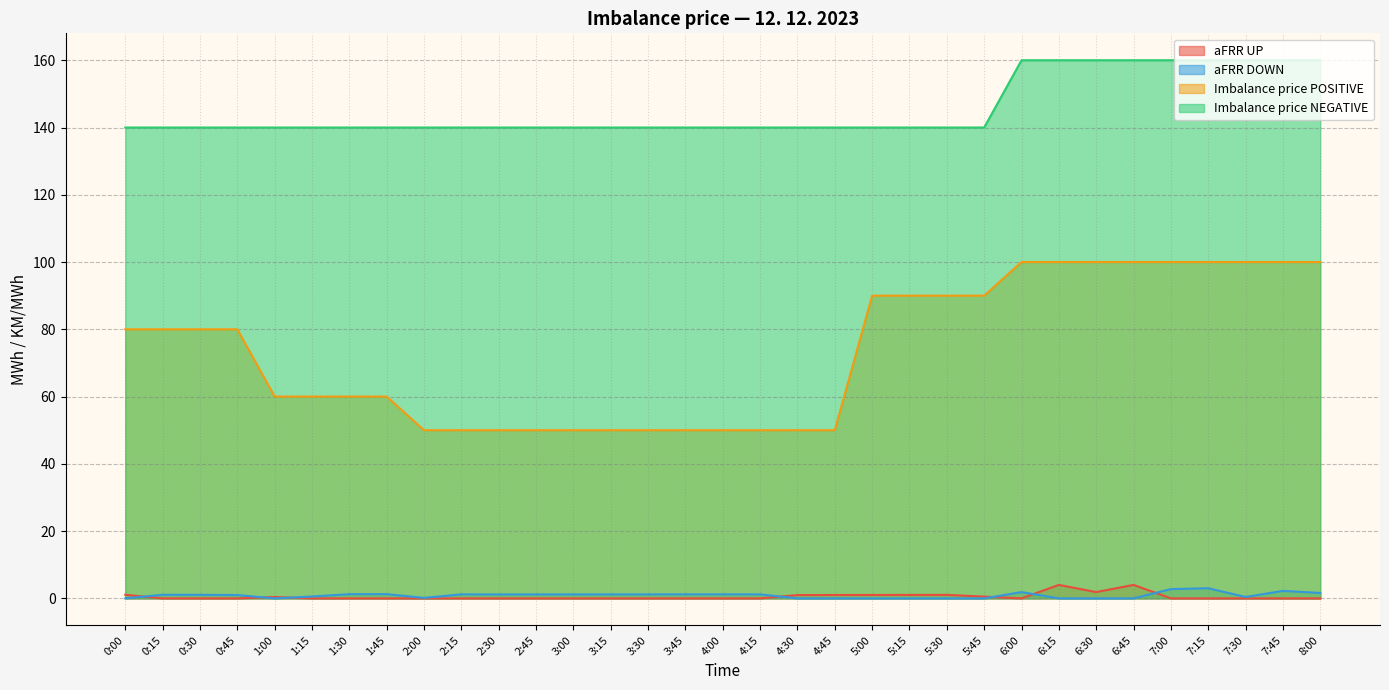

True or false: Imbalance price POSITIVE and aFRR UP intersect in this chart.

False